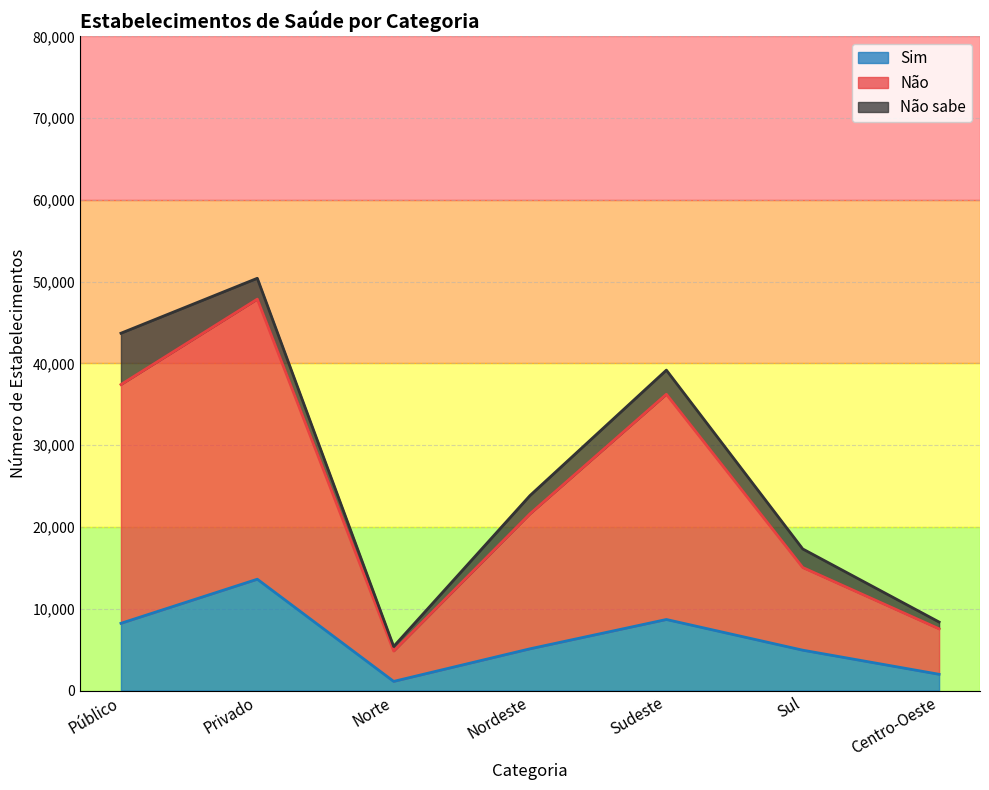

Rank the categories by Não value from highest to lowest.

Privado, Público, Sudeste, Nordeste, Sul, Centro-Oeste, Norte